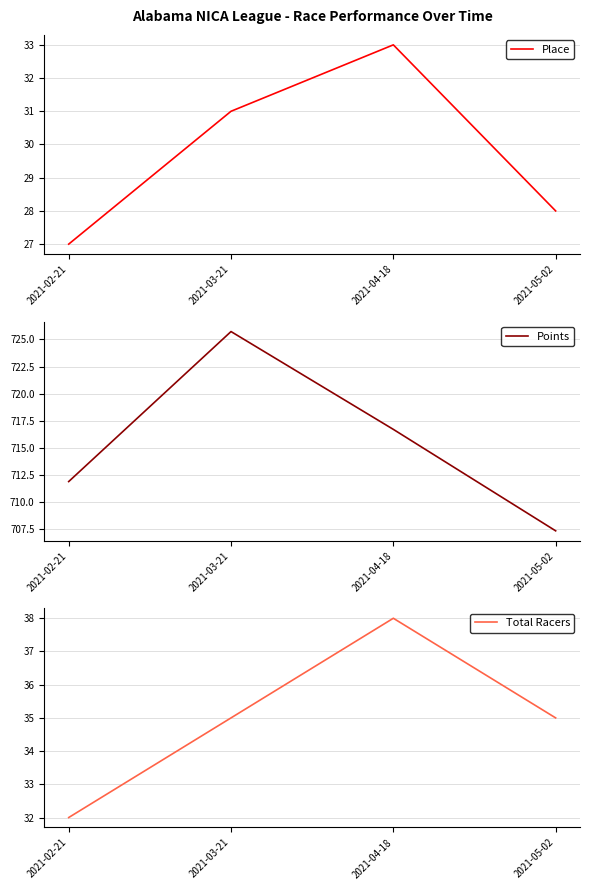

Which has a higher value, 2021-05-02 or 2021-04-18?

2021-04-18